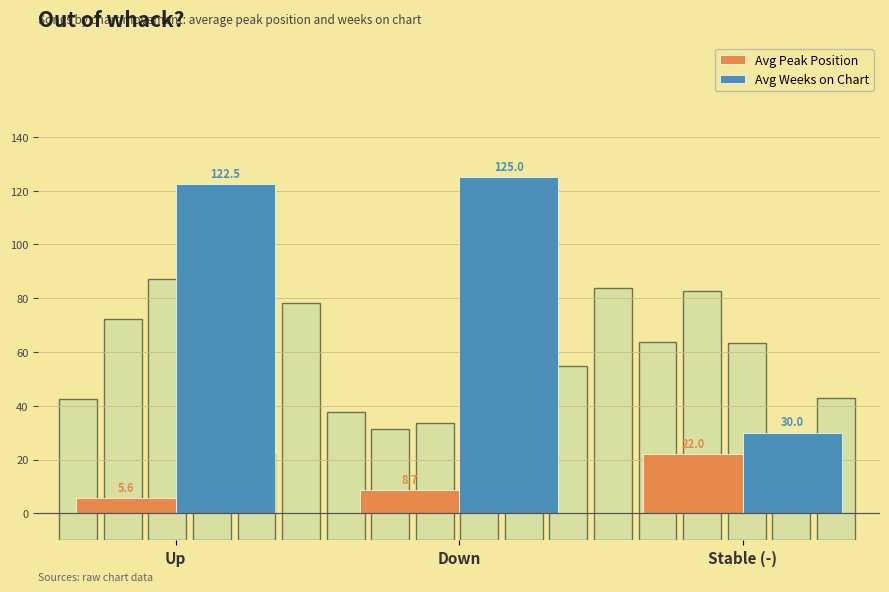

What is the total value across all series at Down?

133.7